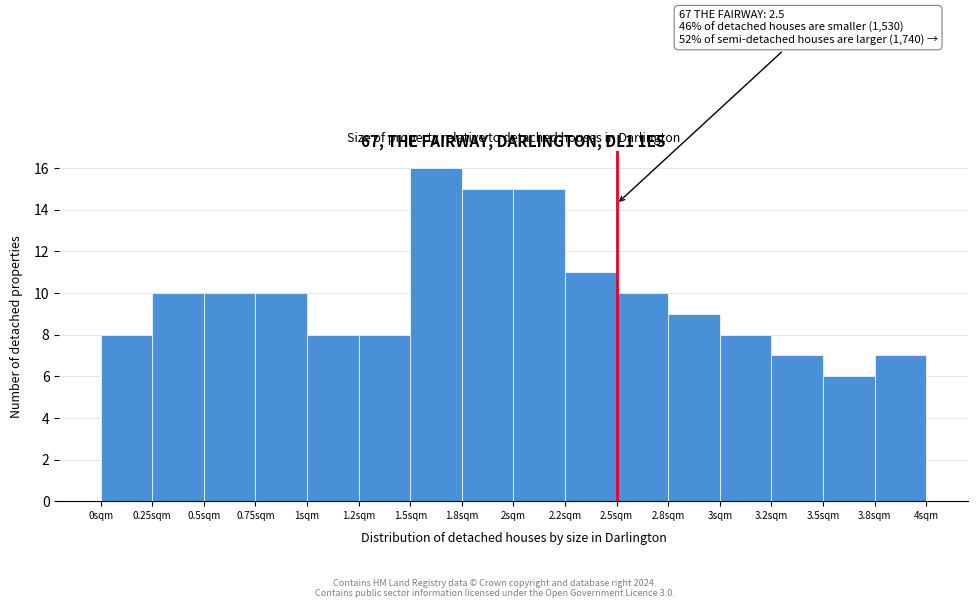

Reading left to right, what are all the values shown in this chart?

8	10	10	10	8	8	16	15	15	11	10	9	8	7	6	7